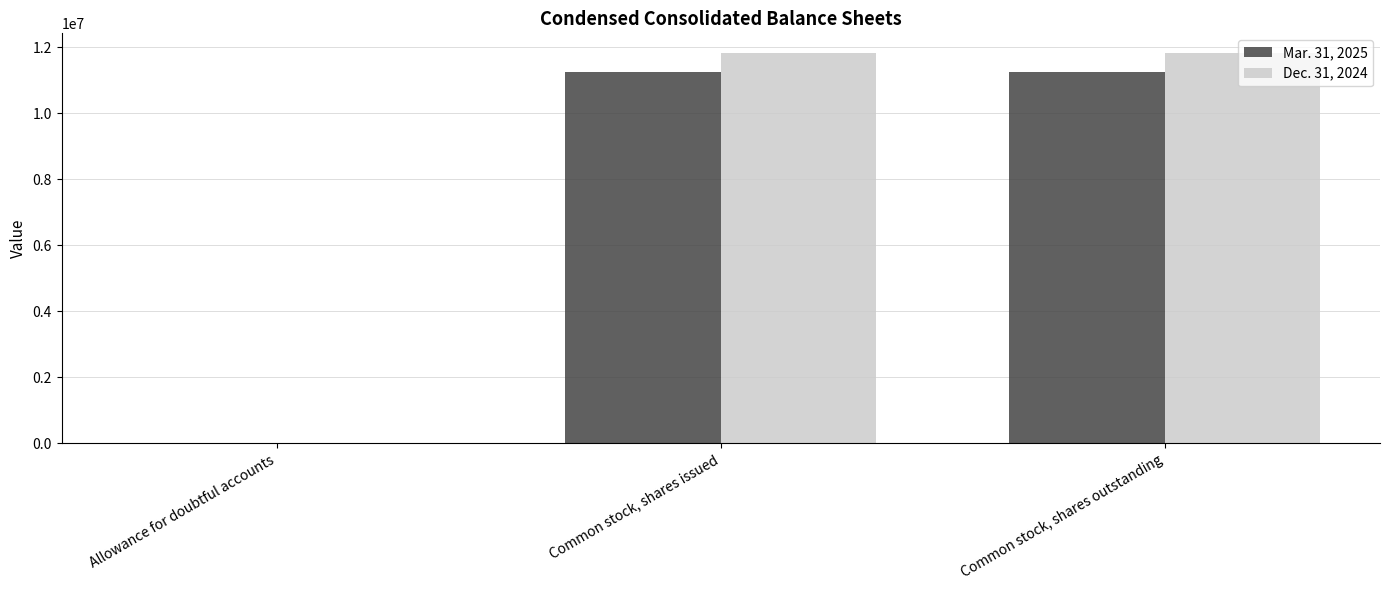

What is the greatest value displayed?

11836000